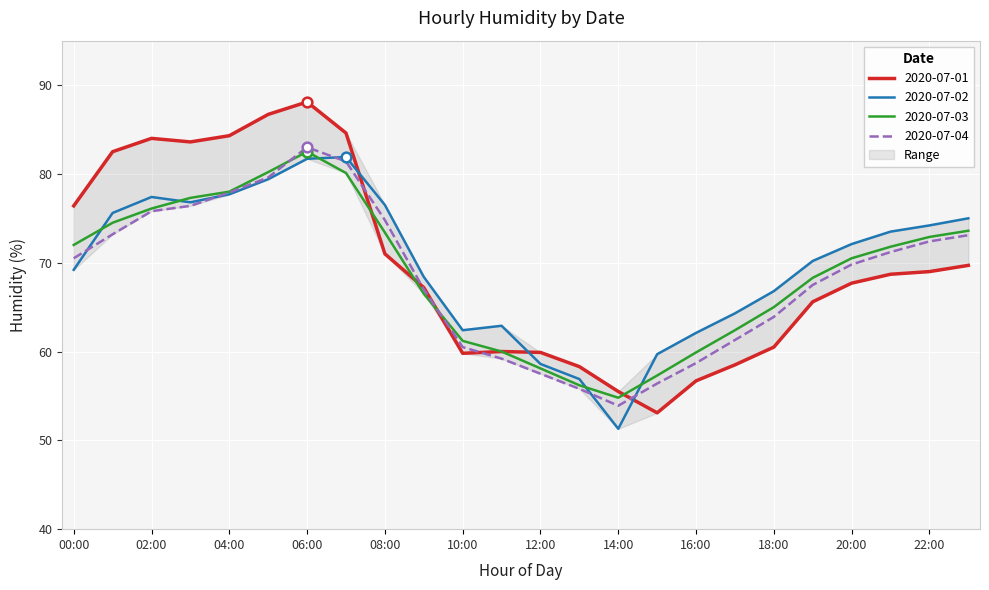

The 2020-07-04 series shows 35.8 at 02:00. True or false?

False